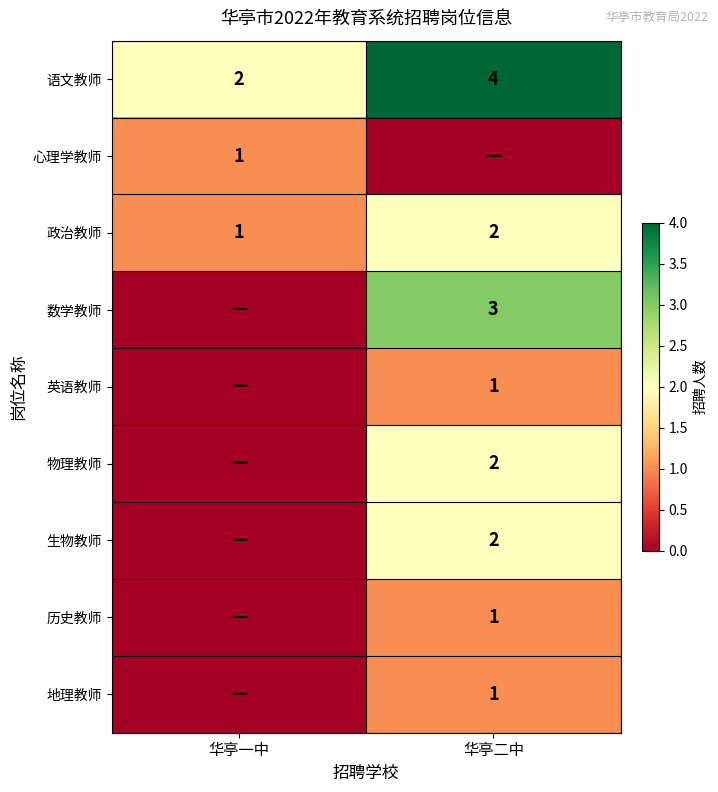

The value of 历史教师 at 华亭二中 is 2. True or false?

False